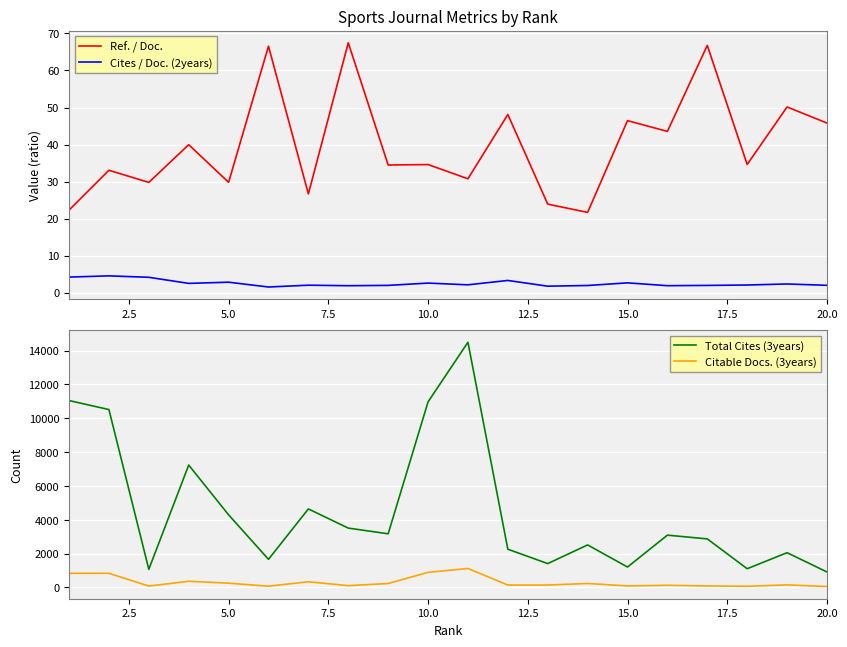

The value of Ref. / Doc. at 10.0 is 34.6. True or false?

True